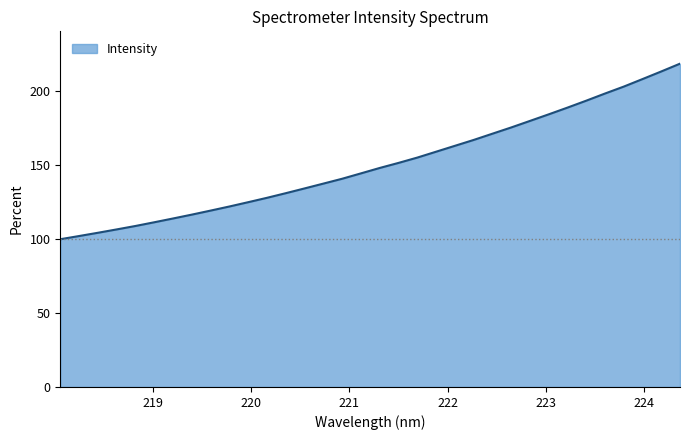

What is the greatest value displayed?

218.8